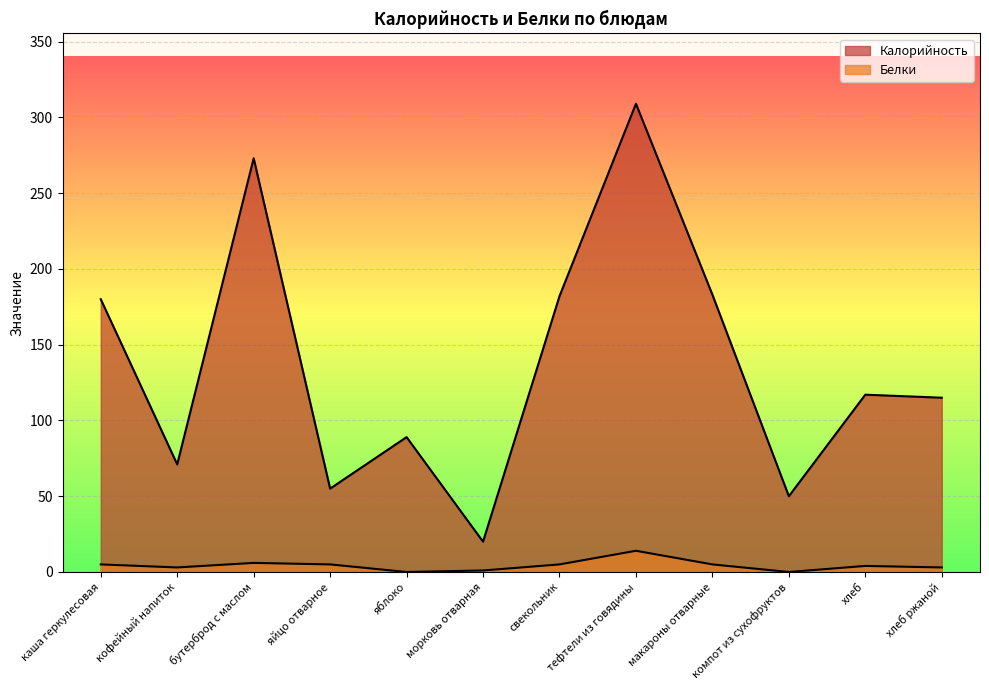

What is the sum of all Калорийность values?

1644